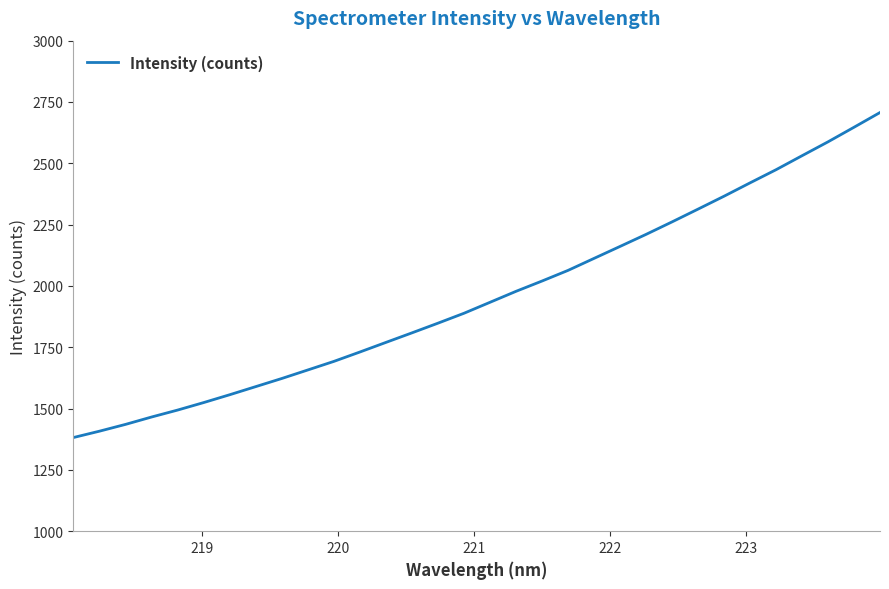

What is the minimum value shown in the chart?

1382.0